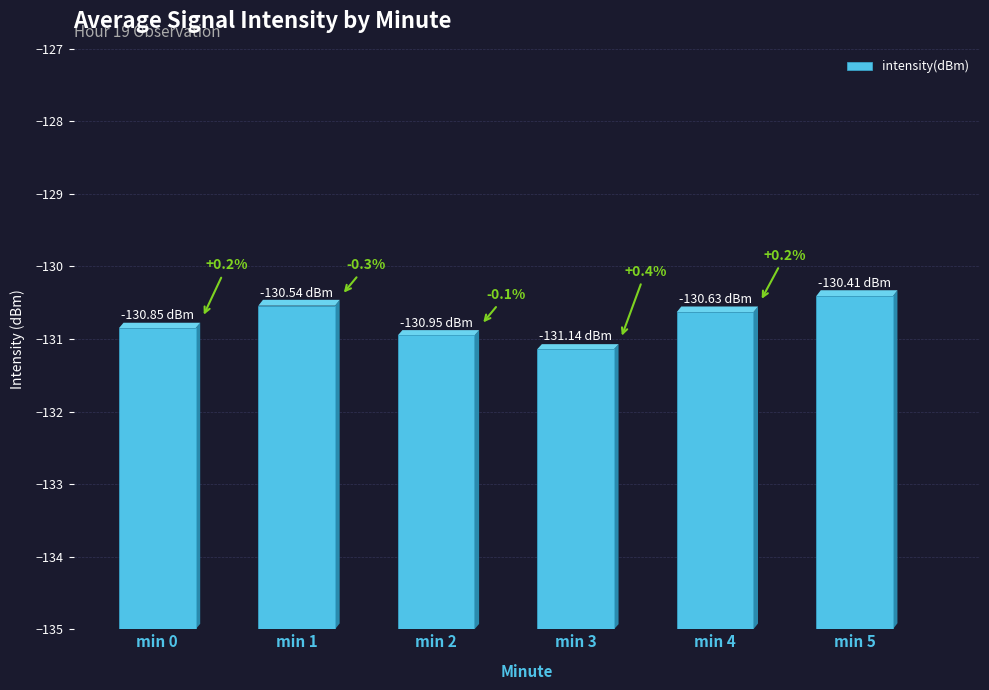

How many series are shown in this chart?

1